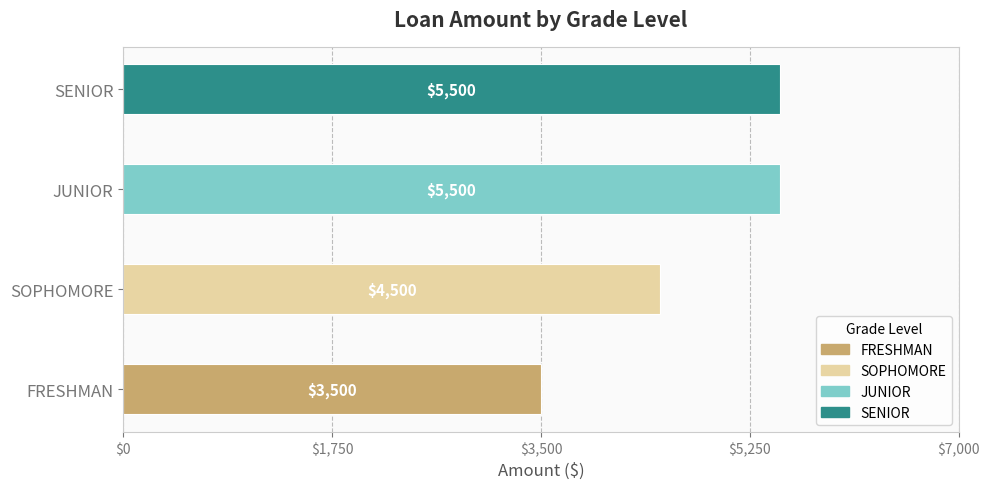

True or false: the data shows 1412 at FRESHMAN.

False